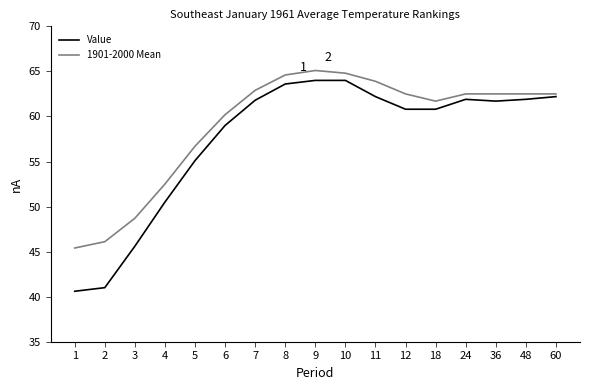

What is the total value across all series at 6?

119.2